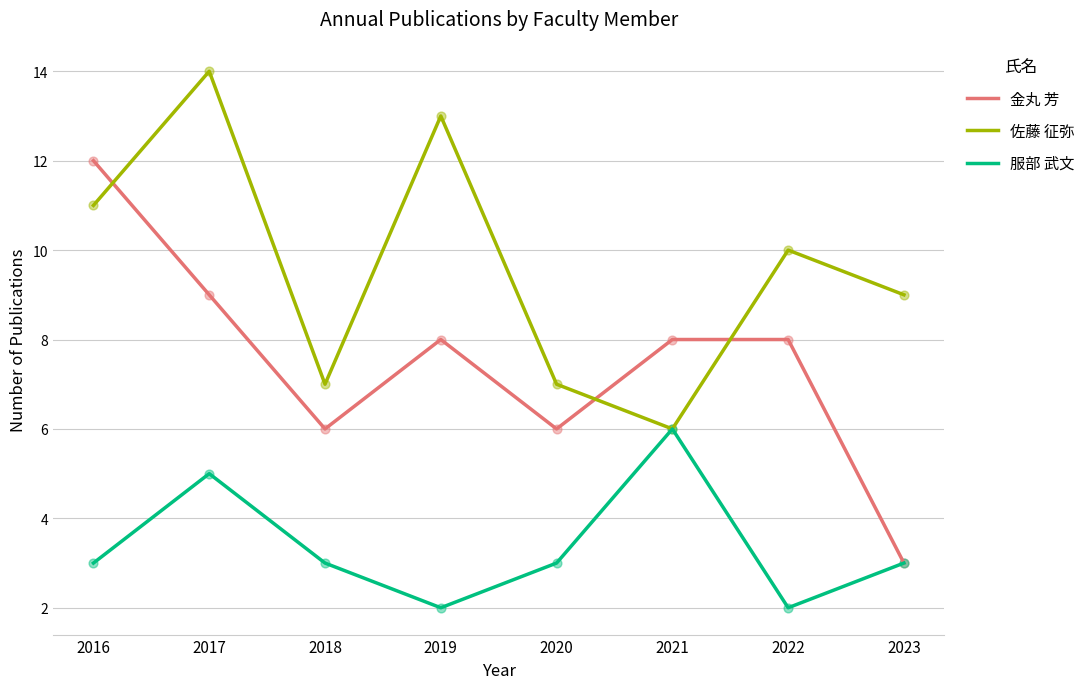

What is the total value across all series at 2018?

16